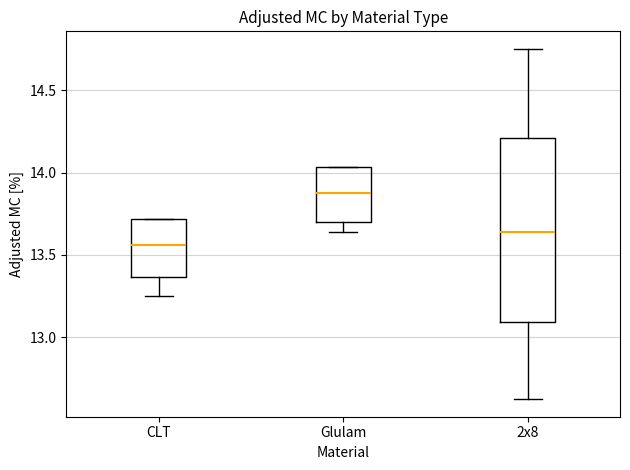

Where is the lower edge of the box for CLT on the y-axis? The values are not printed on the chart, so give them approximately, as read against the axis.

13.35